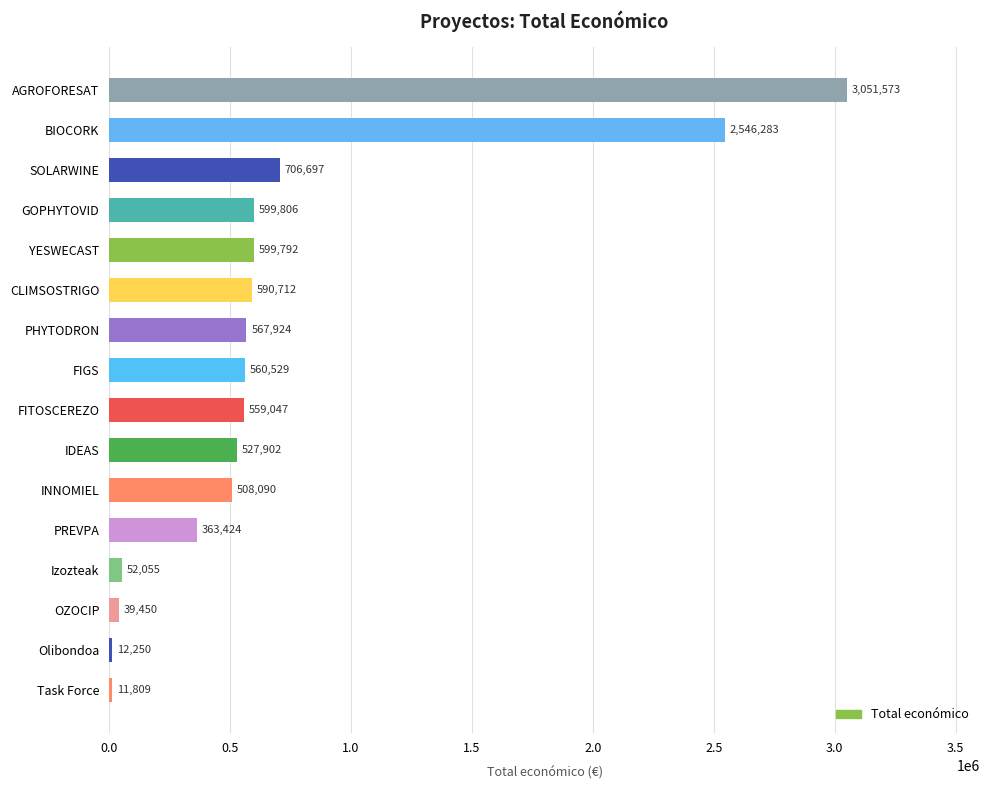

True or false: the data shows 124251 at FIGS.

False